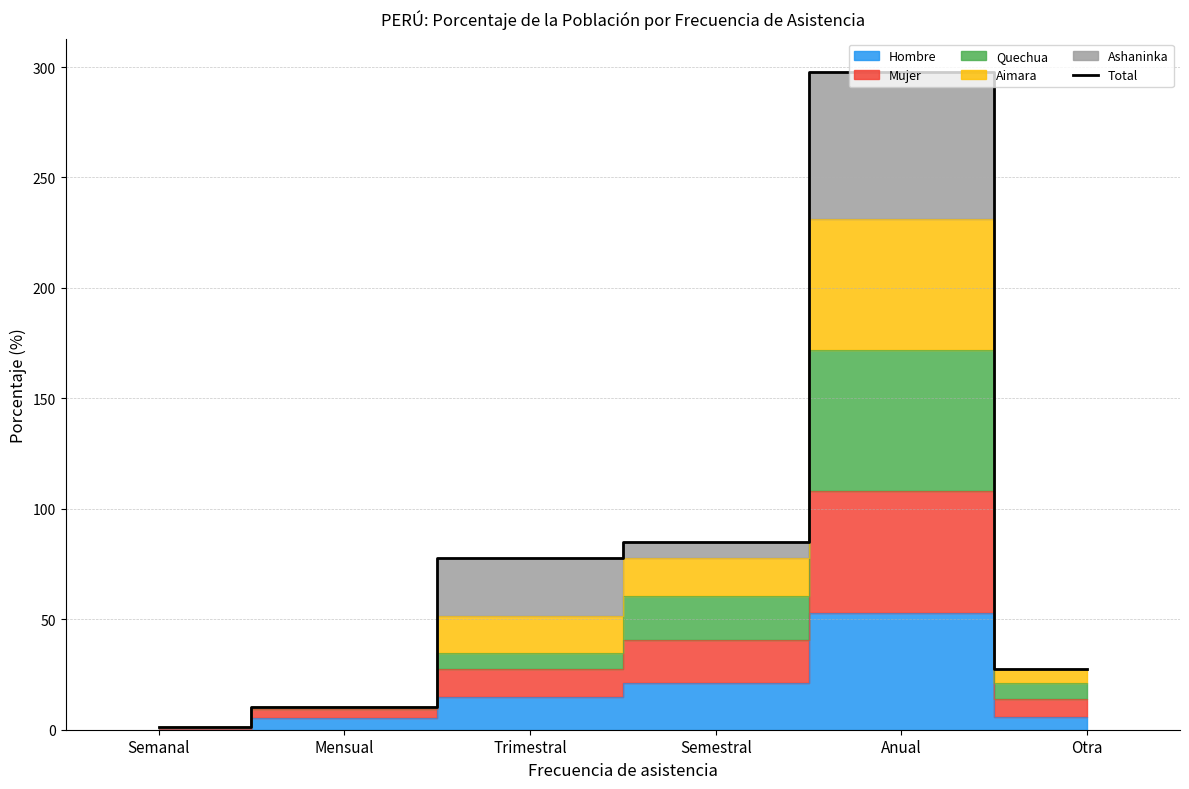

What is the sum of all values?

500.0